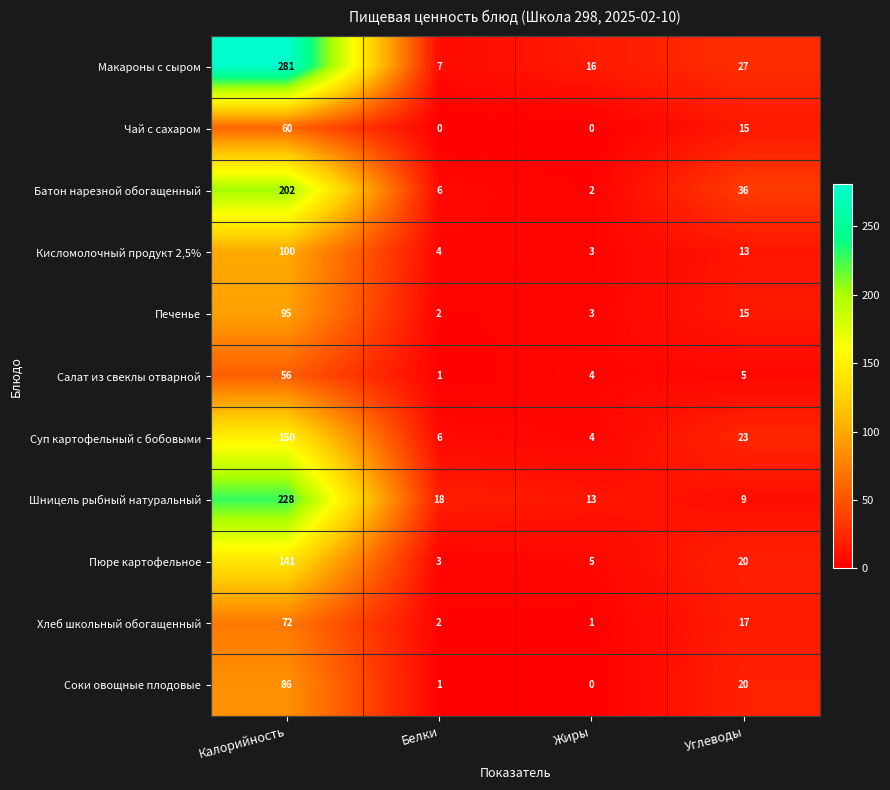

Between Белки and Жиры, which series saw the biggest shift?

Макароны с сыром